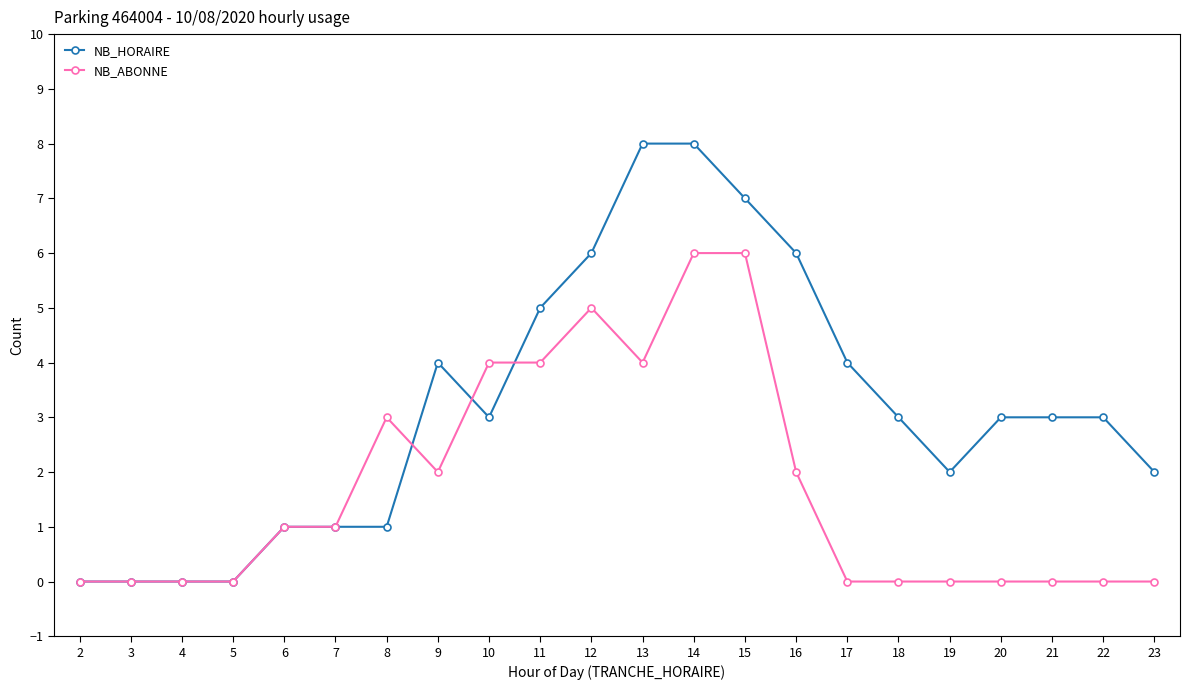

True or false: NB_HORAIRE and NB_ABONNE cross at least once.

True